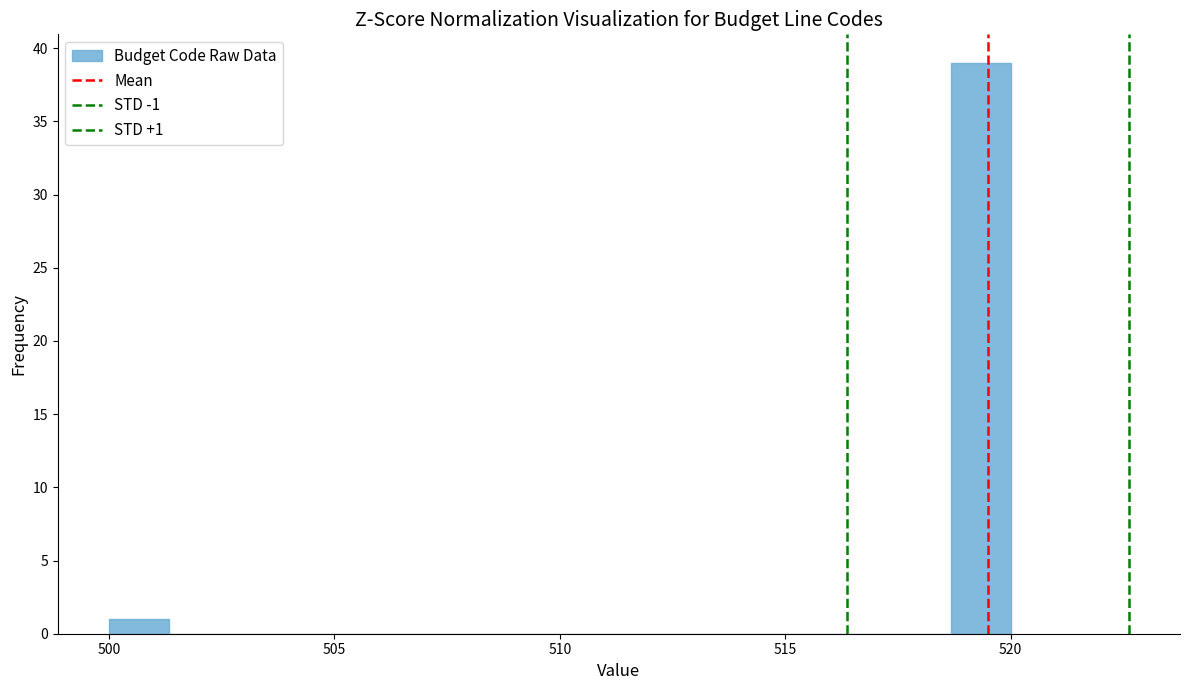

Around what value on the x-axis is the tallest bar? Give the approximate position of its centre, as read against the axis.

519.5